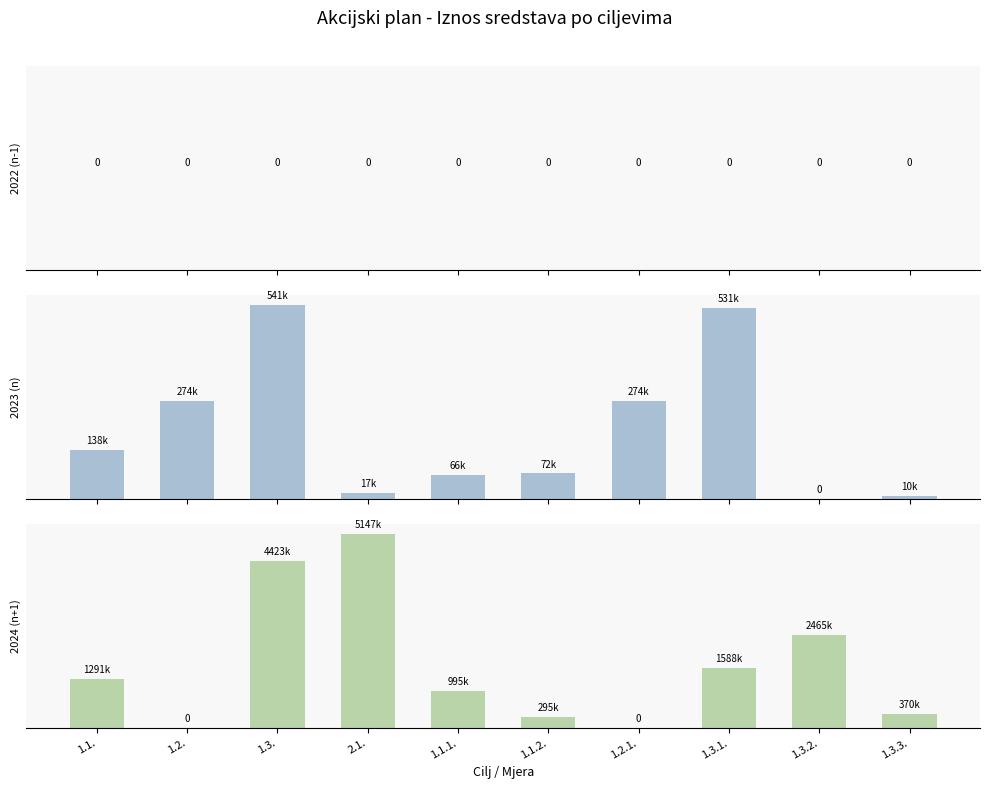

List the series in order of their peak value, highest first.

2024 (n+1), 2023 (n), 2022 (n-1)